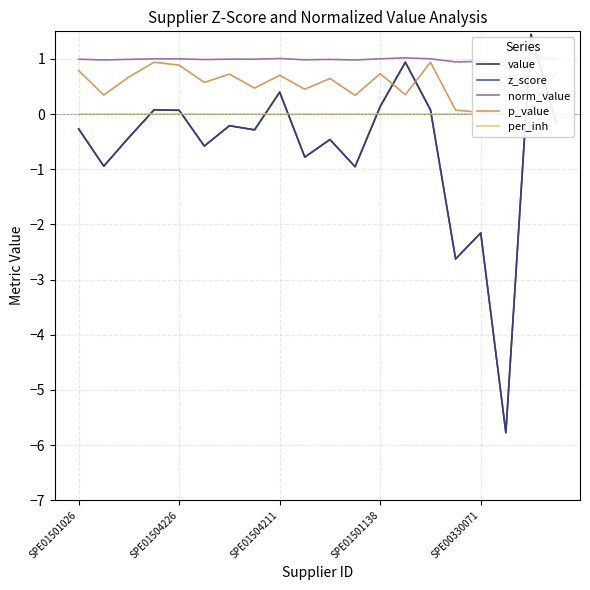

Rank the categories by value value from highest to lowest.

18, 13, 8, 12, 14, SPE01501138, SPE00330071, 19, 6, SPE01501026, 7, SPE01504211, 10, 5, 9, SPE01504226, 11, 16, 15, 17